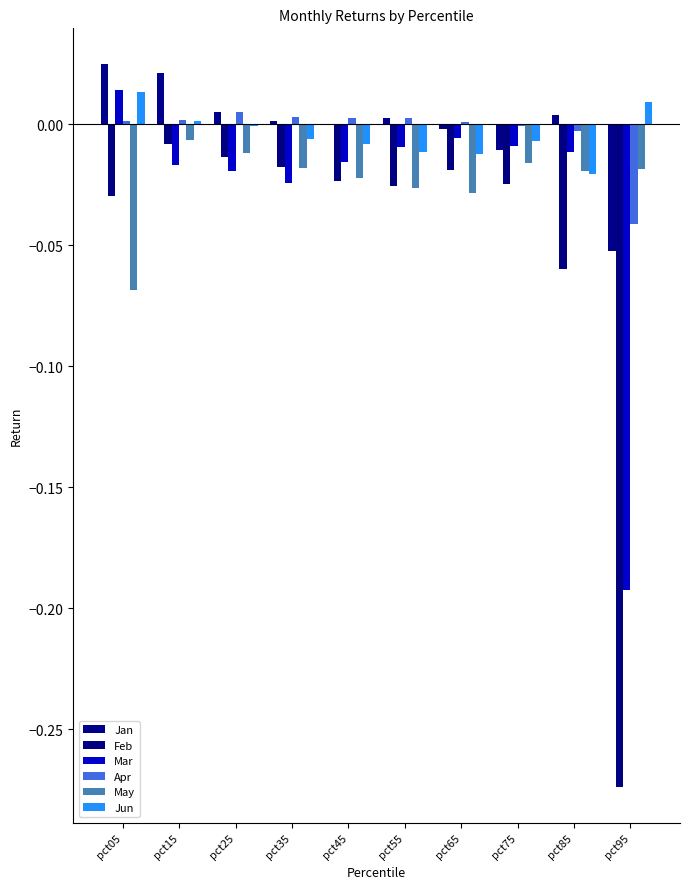

Count the number of data series in this chart.

6